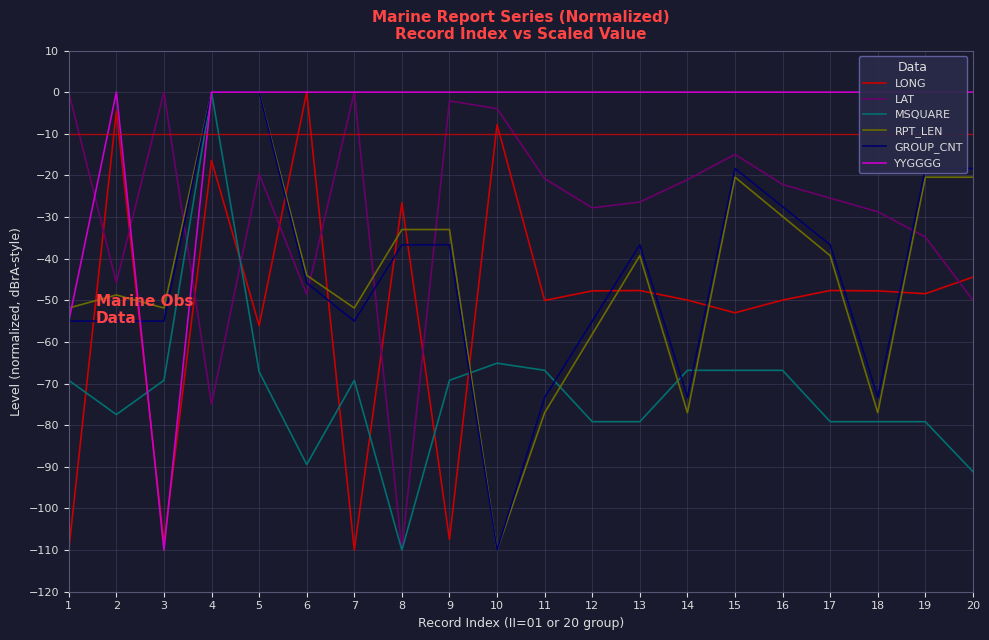

Is it true that MSQUARE equals -65.1 at 10?

True